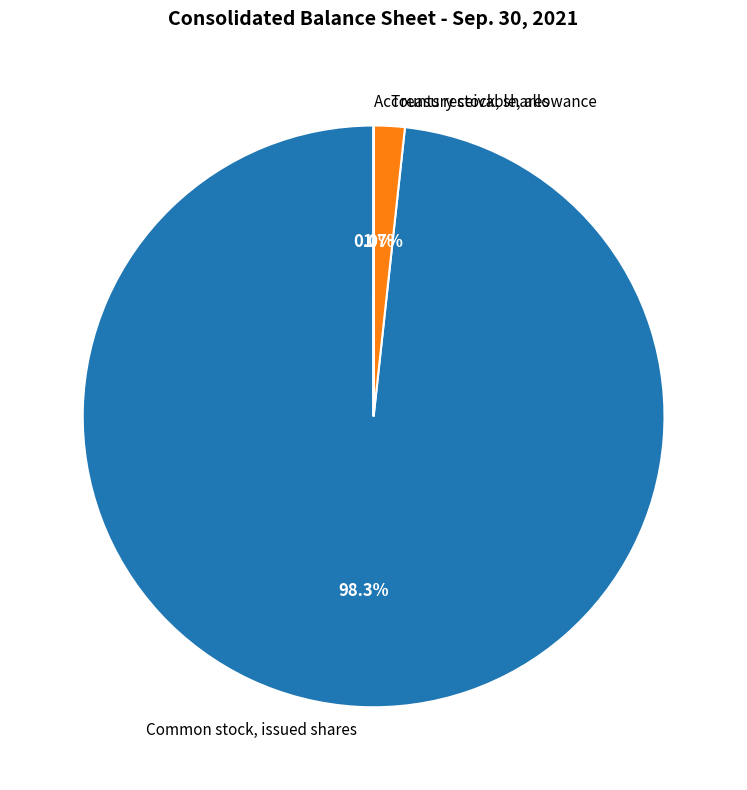

Is Common stock, issued shares the majority of the pie?

Yes